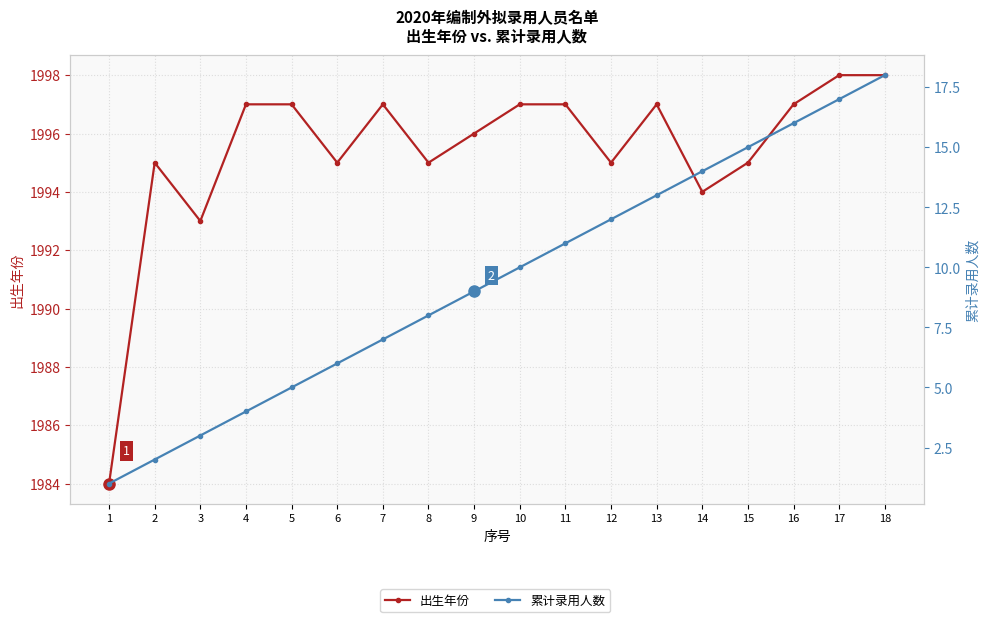

List the series in order of their overall mean, highest first.

出生年份, 累计录用人数